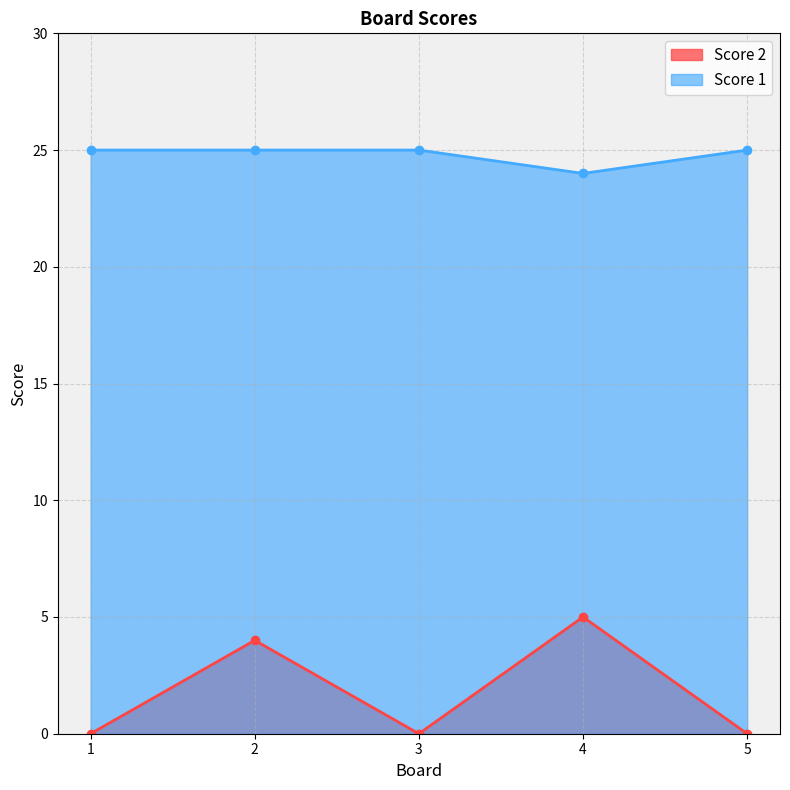

Where is the first local minimum for Score 2?

3